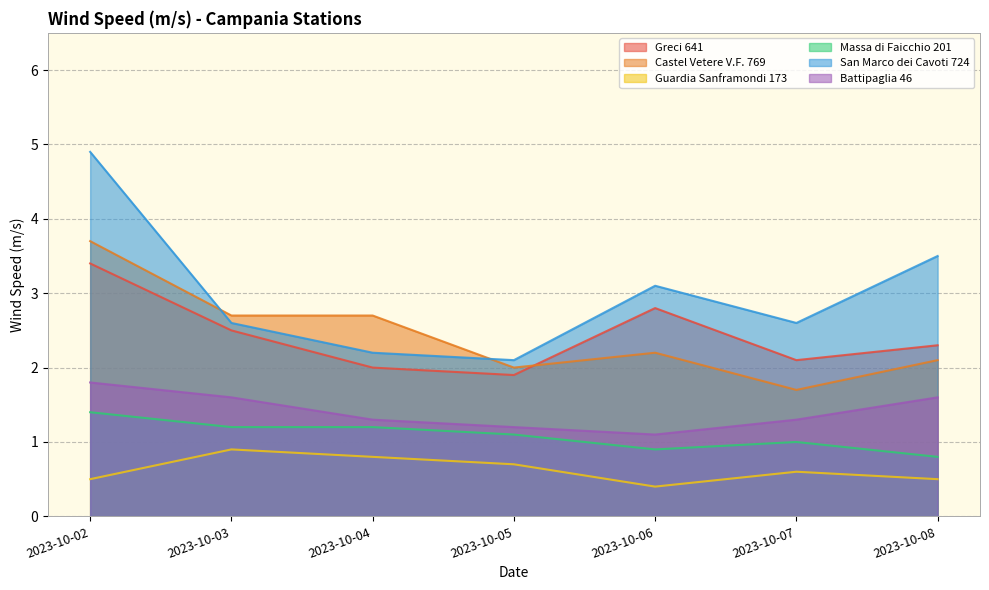

What is the difference between the San Marco dei Cavoti 724 values at 2023-10-06 and 2023-10-07?

0.5